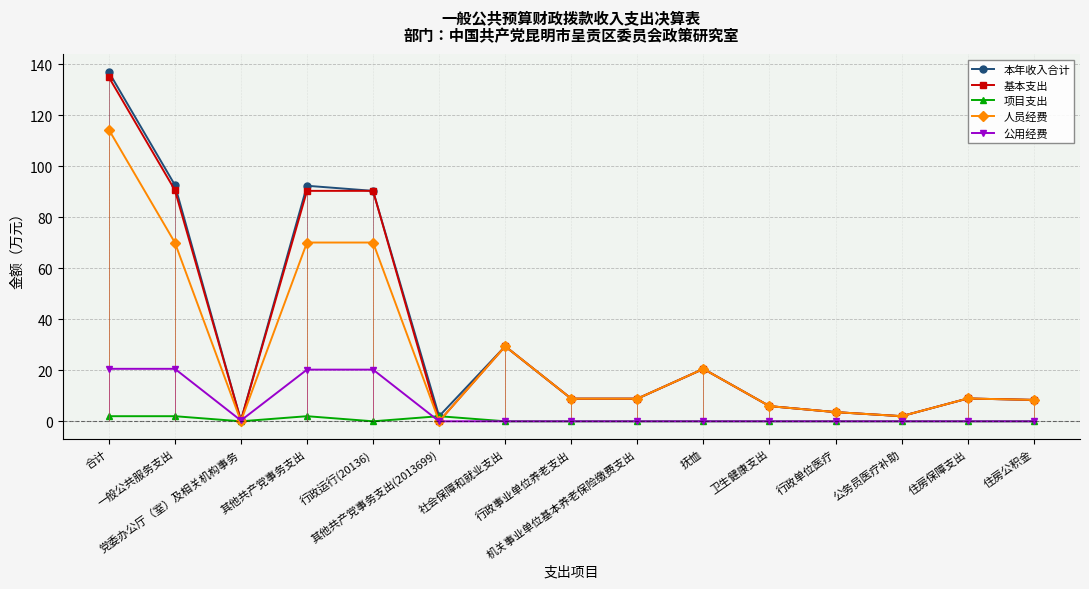

Reading left to right, extract all data points from this chart.

本年收入合计: 137.0	92.7	0.3	92.3	90.3	2.0	29.4	8.9	8.9	20.5	6.0	3.6	2.0	8.9	8.4
基本支出: 135.0	90.7	0.3	90.3	90.3	0.0	29.4	8.9	8.9	20.5	6.0	3.6	2.0	8.9	8.4
项目支出: 2.0	2.0	0.0	2.0	0.0	2.0	0.0	0.0	0.0	0.0	0.0	0.0	0.0	0.0	0.0
人员经费: 114.4	70.1	0.0	70.1	70.1	0.0	29.4	8.9	8.9	20.5	6.0	3.6	2.0	8.9	8.4
公用经费: 20.6	20.6	0.3	20.3	20.3	0.0	0.0	0.0	0.0	0.0	0.0	0.0	0.0	0.0	0.0